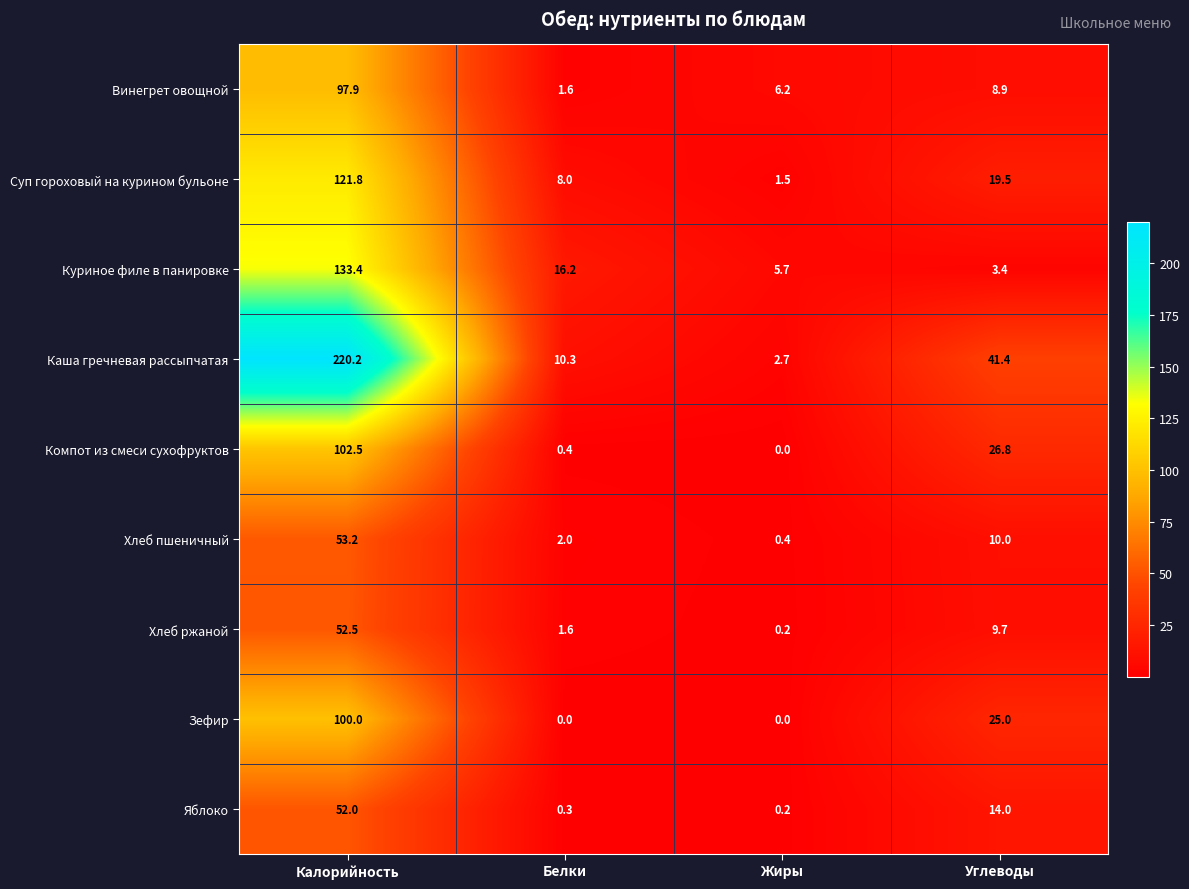

The value of Каша гречневая рассыпчатая at Жиры is 3.7. True or false?

False